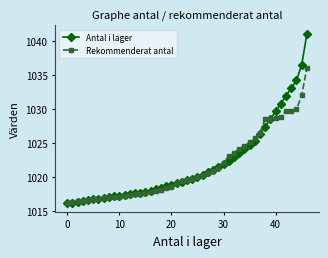

What is the value of the Rekommenderat antal point at the 8th from the left?

1016.9